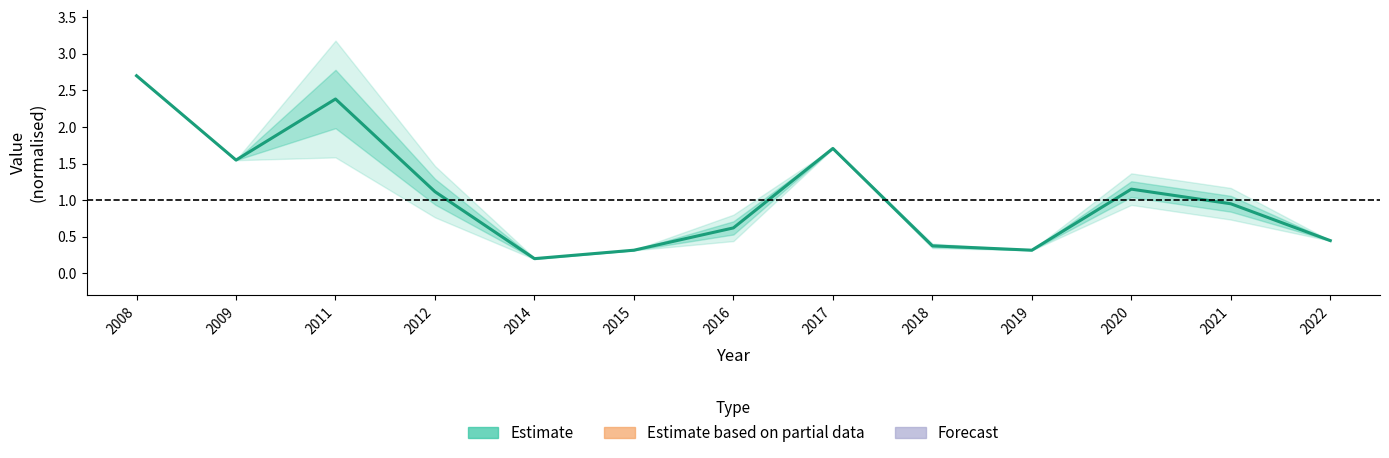

List the labels in order of value, largest first.

2008, 2011, 2017, 2009, 2020, 2012, 2021, 2016, 2022, 2018, 2015, 2019, 2014